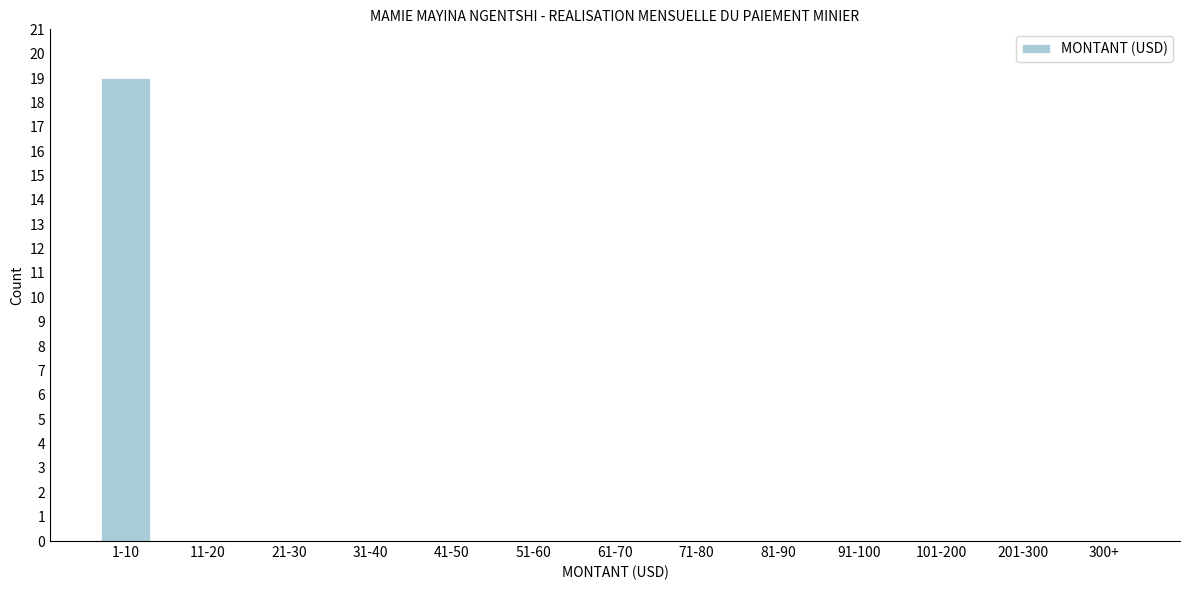

Reading right to left, extract all data points from this chart.

300+=0	201-300=0	101-200=0	91-100=0	81-90=0	71-80=0	61-70=0	51-60=0	41-50=0	31-40=0	21-30=0	11-20=0	1-10=19